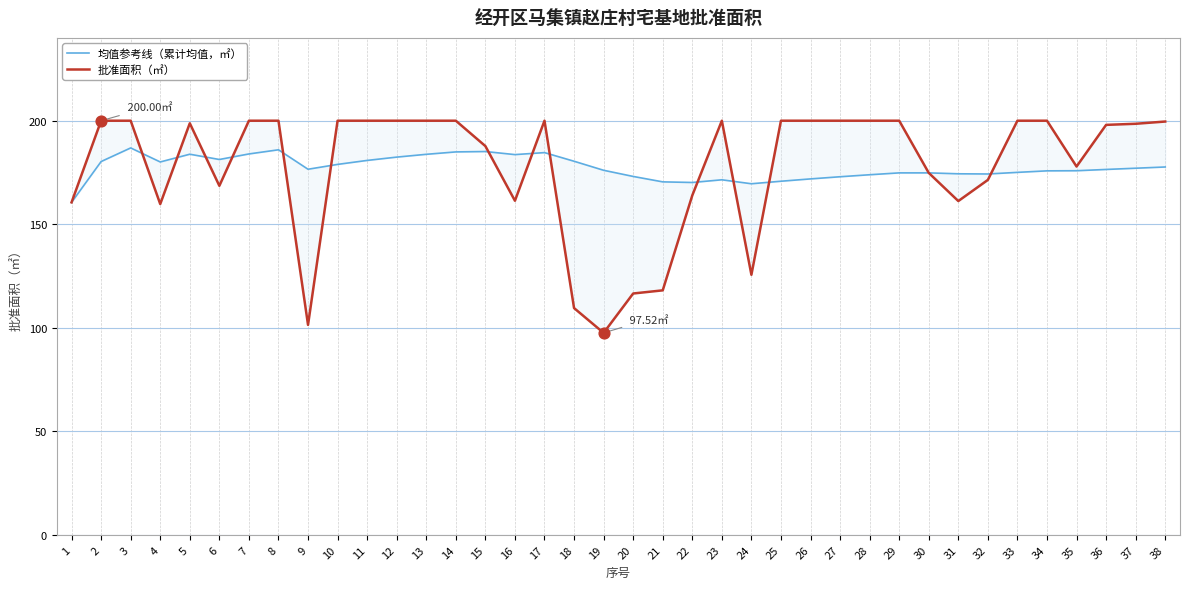

What is the total value across all series at 27?

372.9